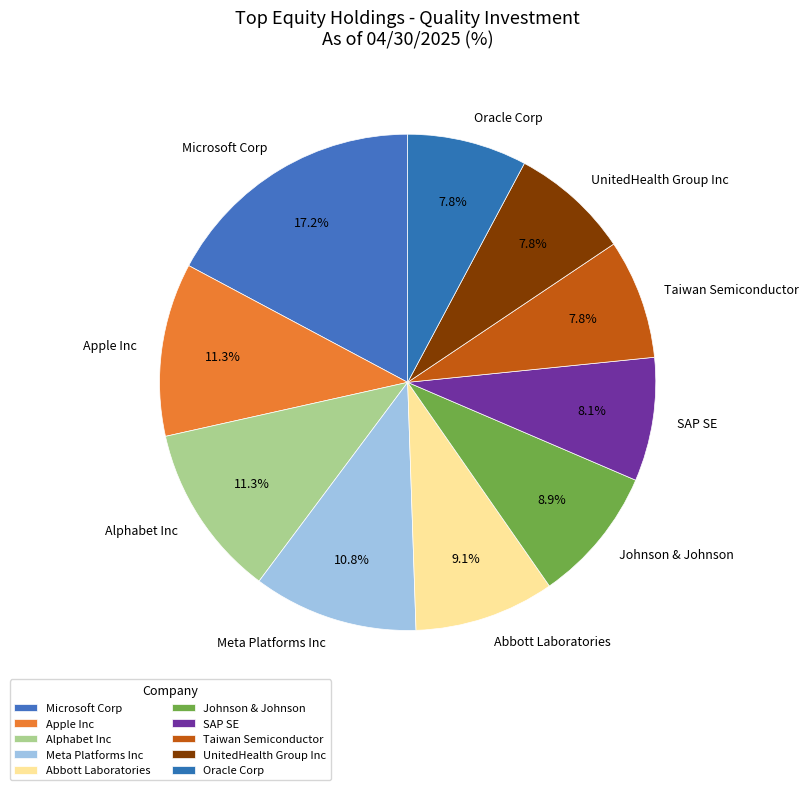

Combined, do Apple Inc and SAP SE account for over 50%?

No